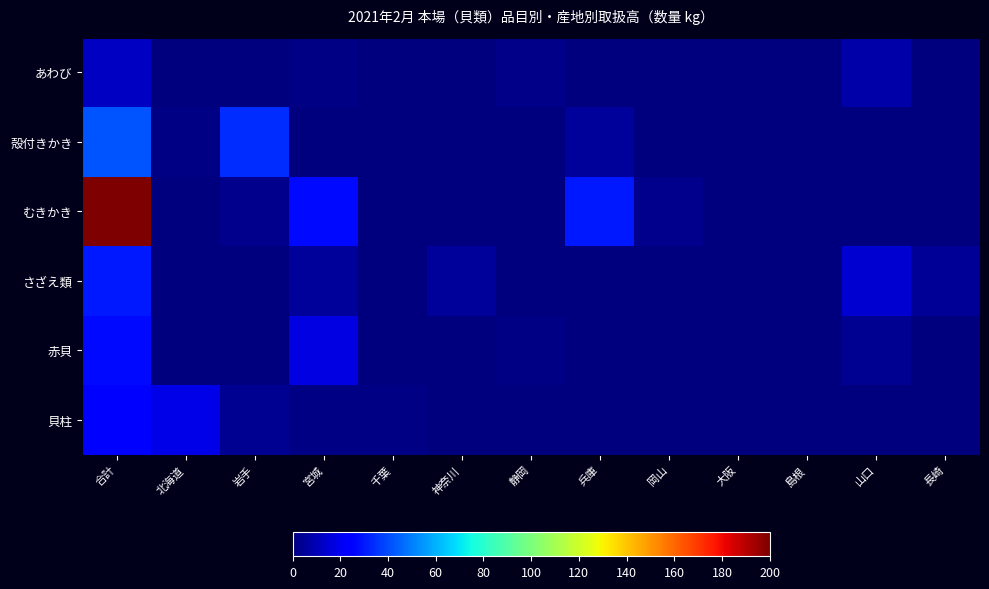

What is the spread (max minus min) of values at 岩手?

34.2